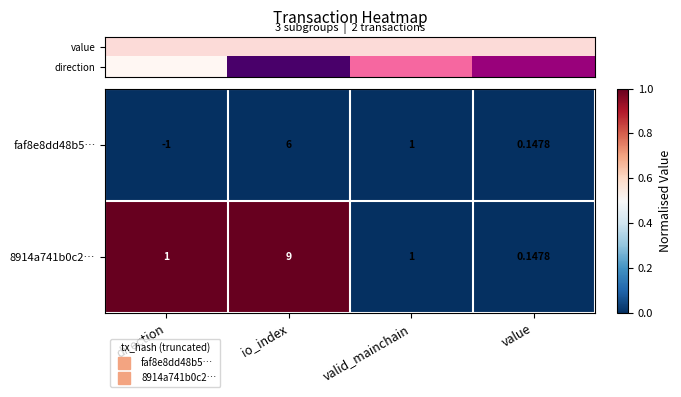

Where is faf8e8dd48b5… nearest to the value 2?

valid_mainchain